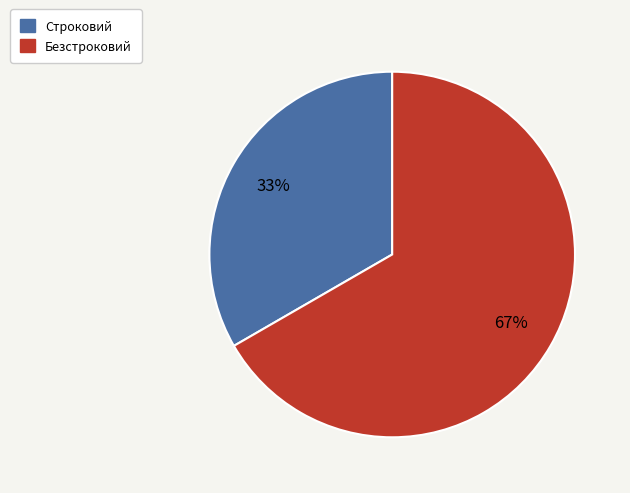

How many segments does this pie chart have?

2